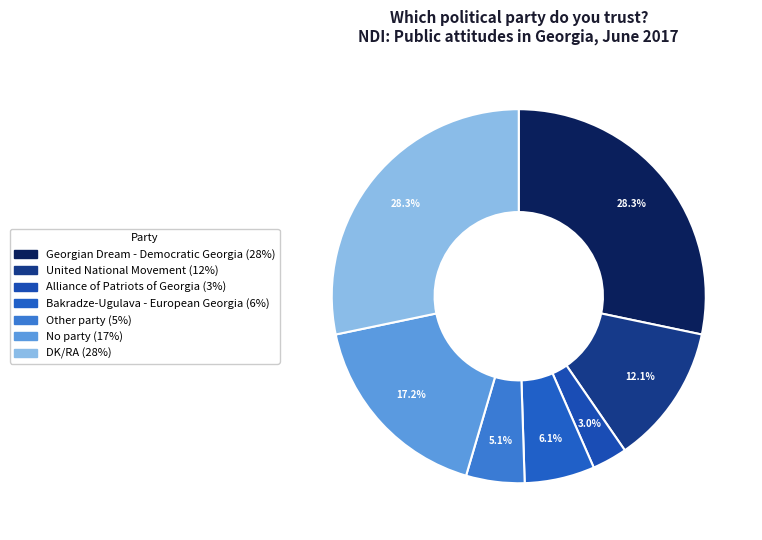

What portion of the pie excludes Other party?

94.9%